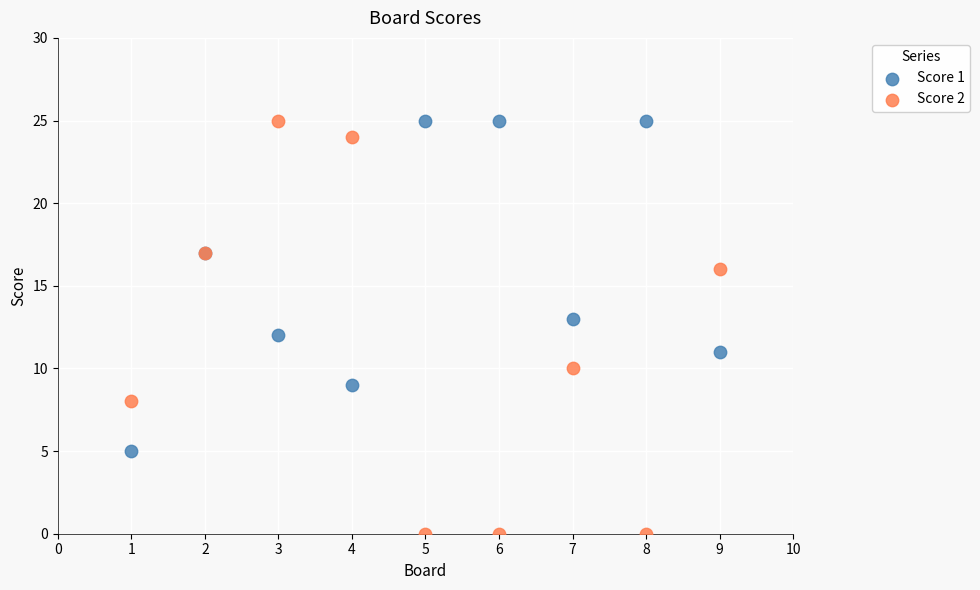

Which series has the largest Y range (max minus min)?

Score 2